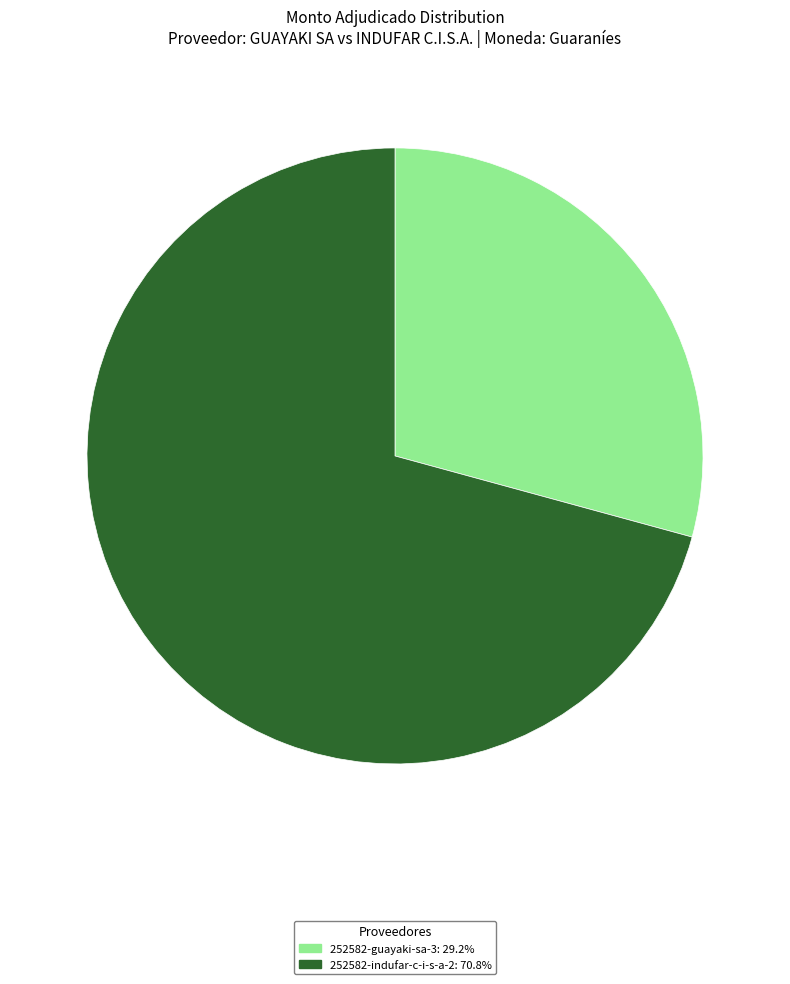

Which category has the smallest portion of the pie?

252582-guayaki-sa-3